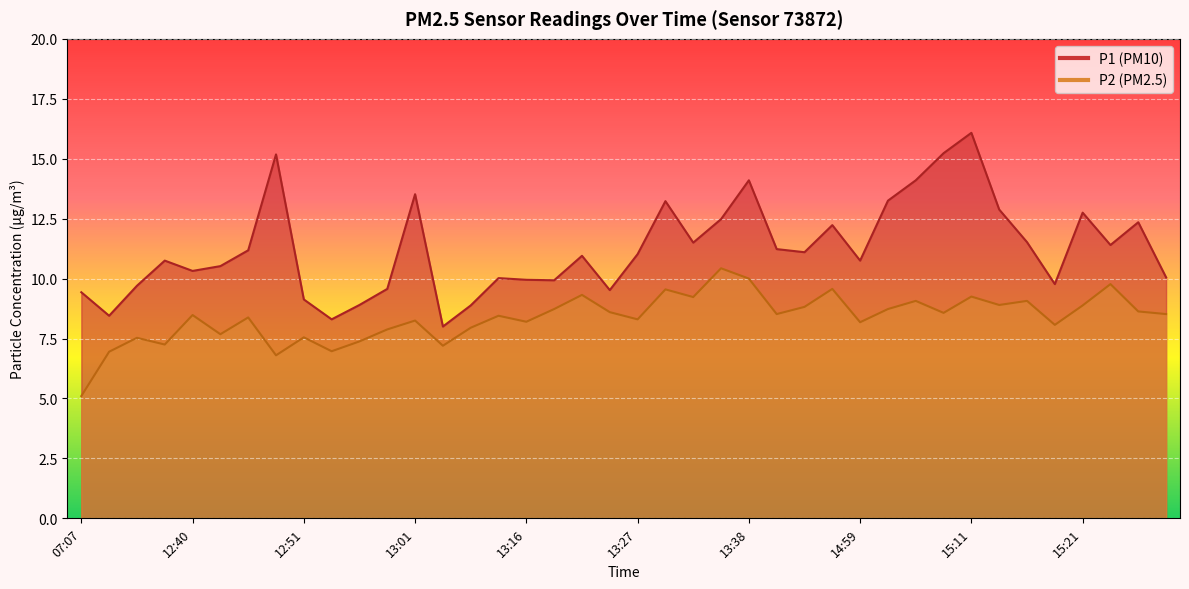

What position from the left is 14:53?

28